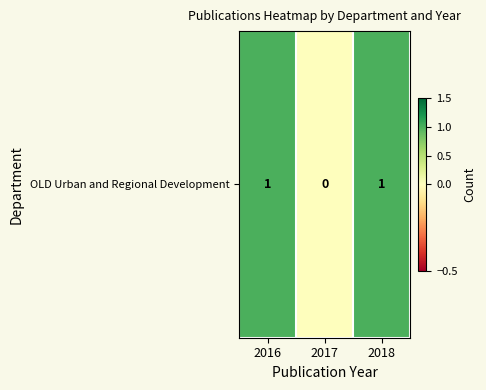

Rank the categories by value from lowest to highest.

2017, 2016, 2018